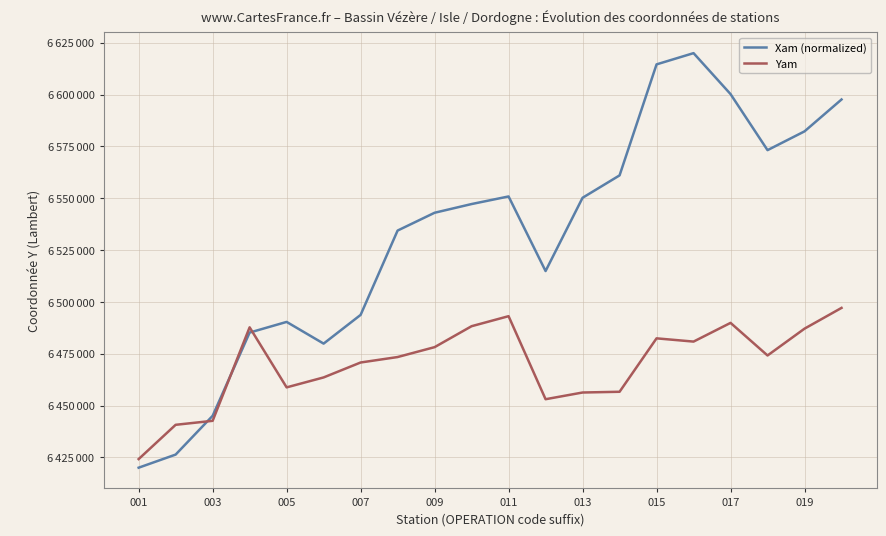

What are all the series names shown in the legend?

Xam (normalized), Yam